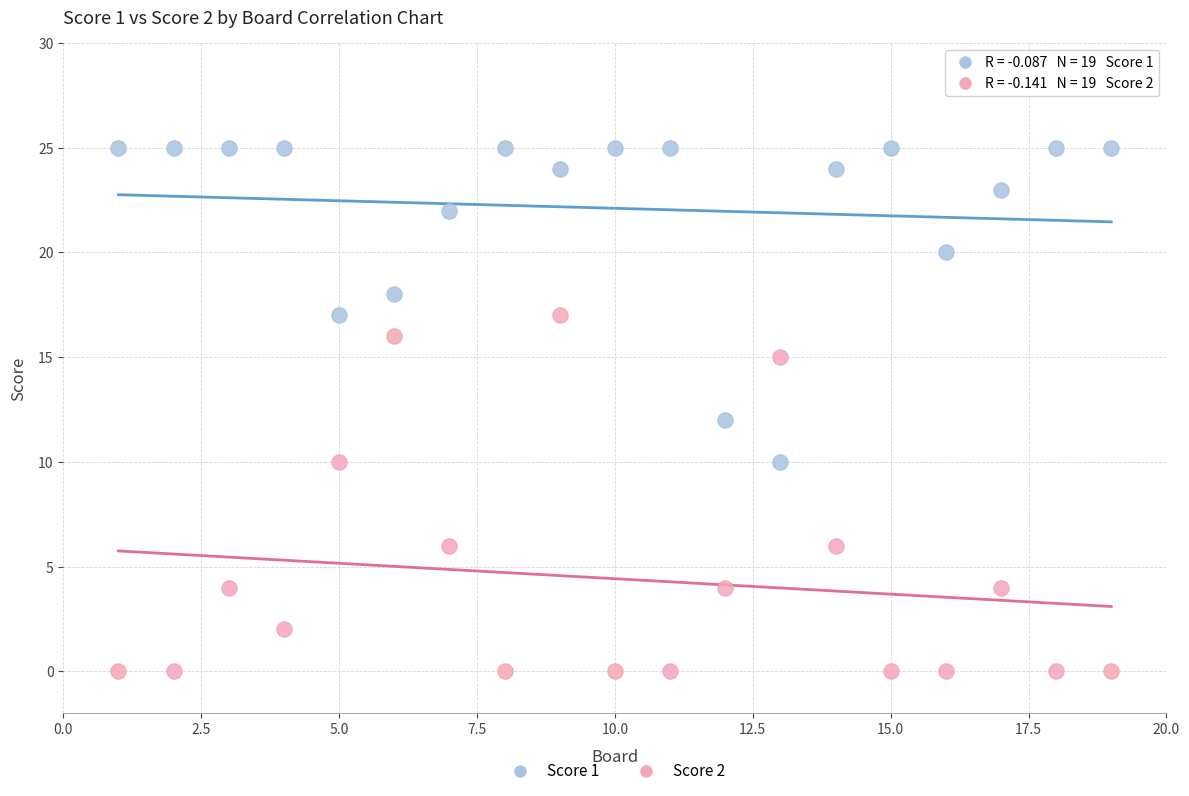

Which series contains the lowest Y value?

Score 2